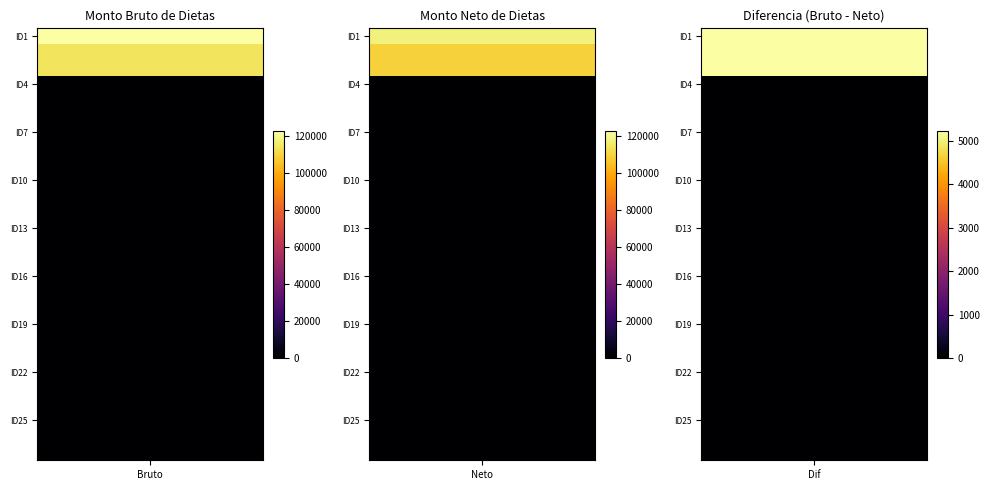

What is the greatest value displayed?

122706.5